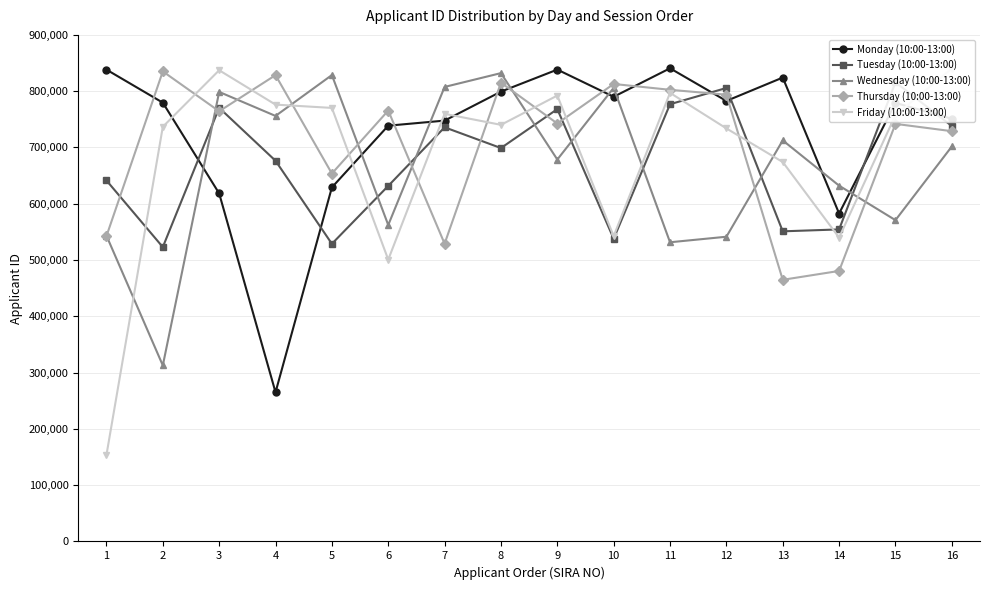

Which series has the largest range (max minus min)?

Friday (10:00-13:00)